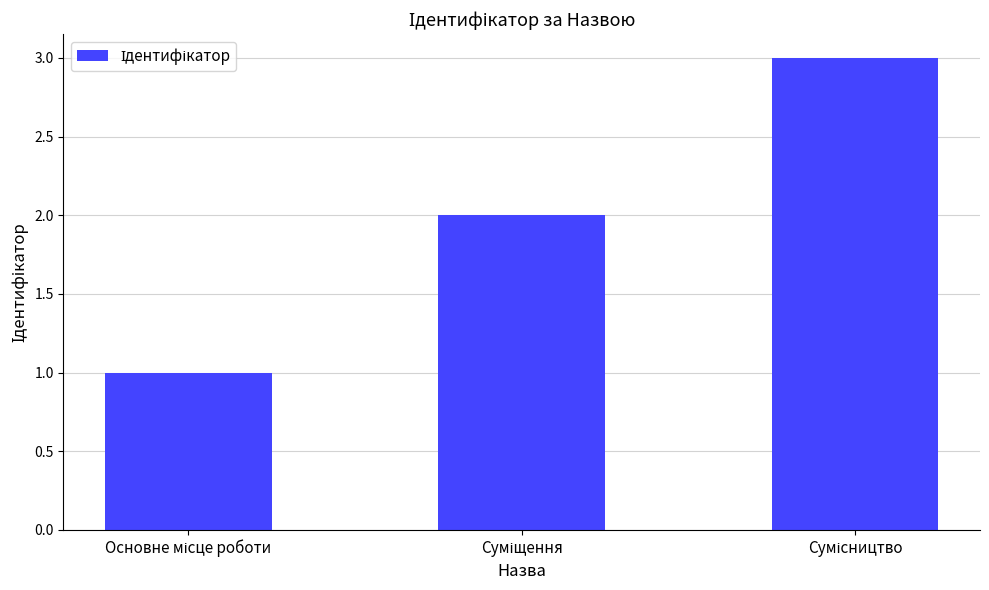

What is the sum of all values?

6